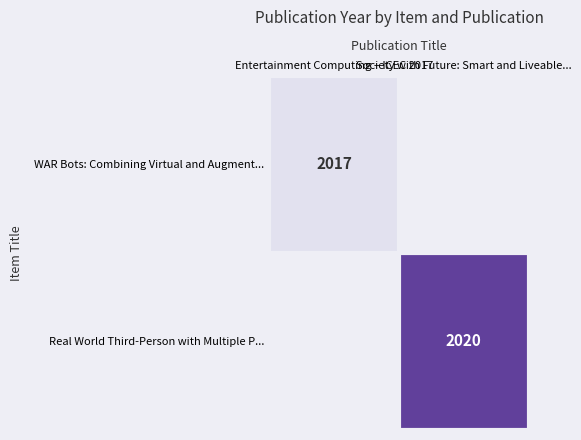

Is the value of WAR Bots: Combining Virtual and Augment... at Entertainment Computing – ICEC 2017 greater than the value of Real World Third-Person with Multiple P... at Entertainment Computing – ICEC 2017?

No